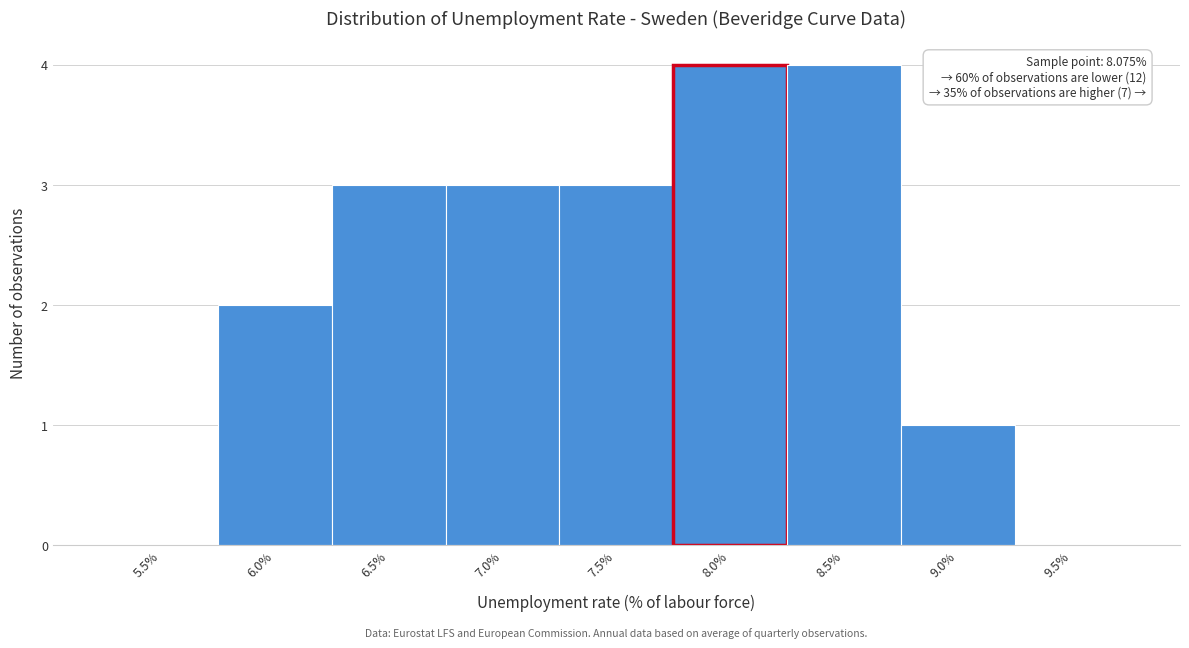

Reading left to right, extract all data points from this chart.

5.5%=0	6.0%=2	6.5%=3	7.0%=3	7.5%=3	8.0%=4	8.5%=4	9.0%=1	9.5%=0